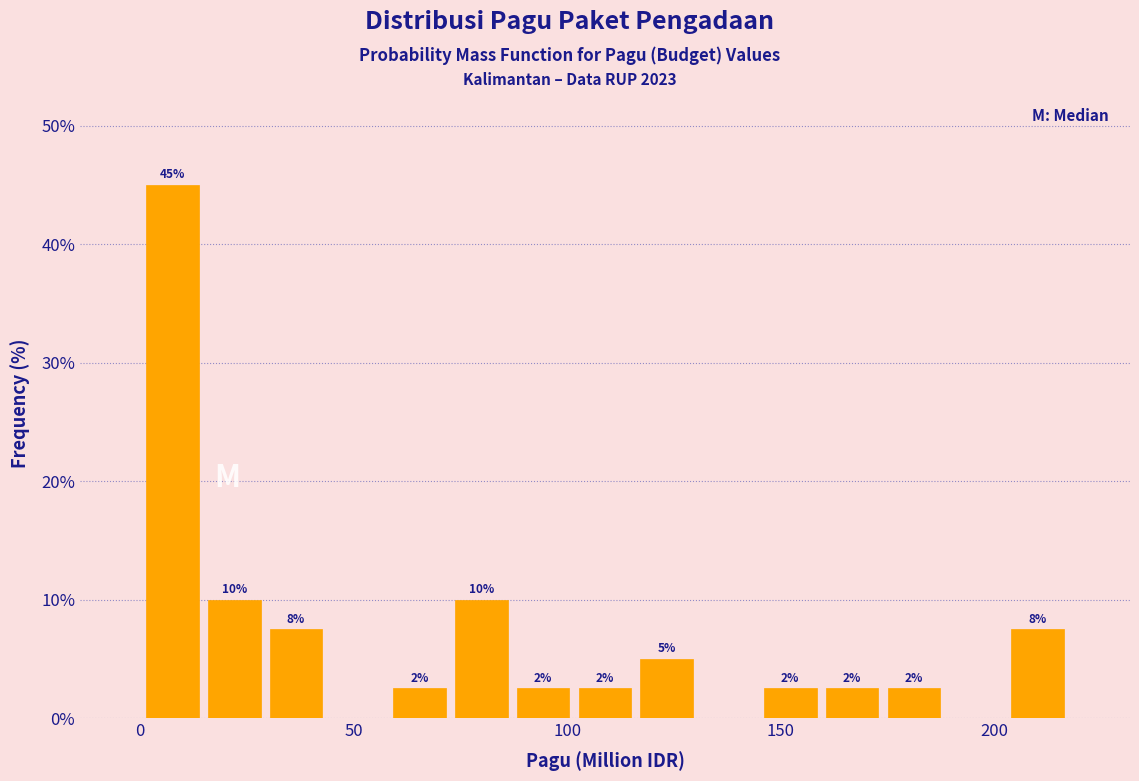

Around what value on the x-axis is the tallest bar? Give the approximate position of its centre, as read against the axis.

10